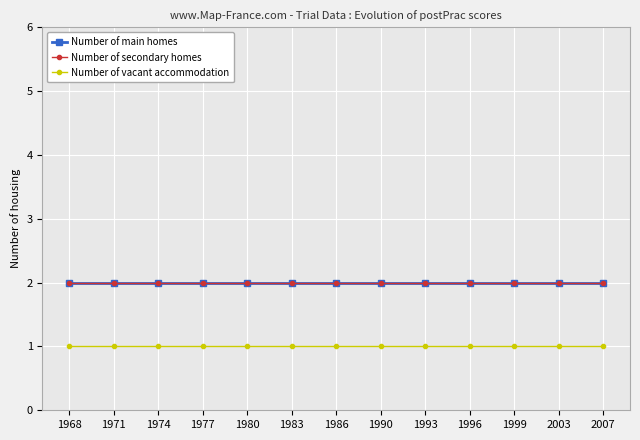

What is the sum of all Number of main homes values?

26